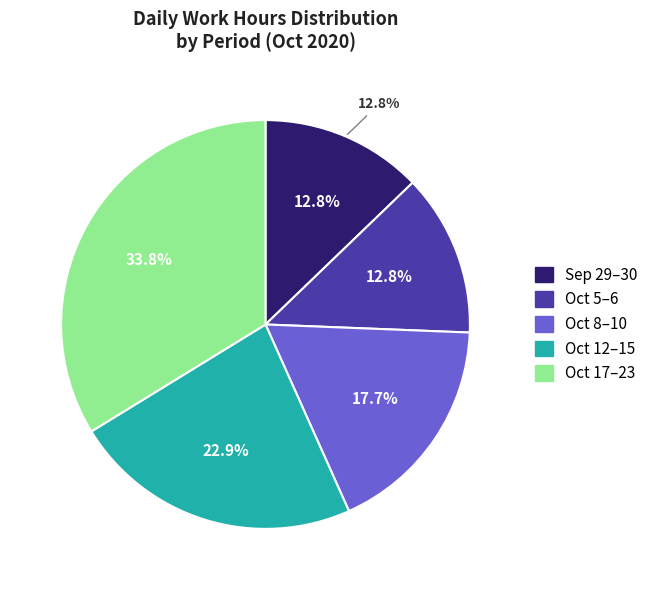

True or false: Day 14 accounts for 1% of the total.

False